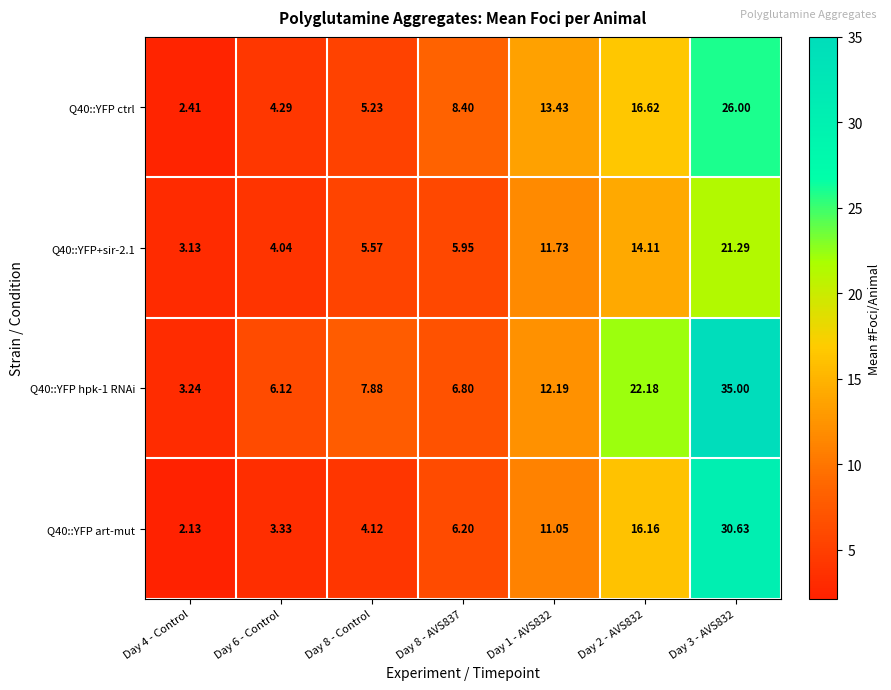

What is the total value across all series at Day 3 - AVS832?

112.9